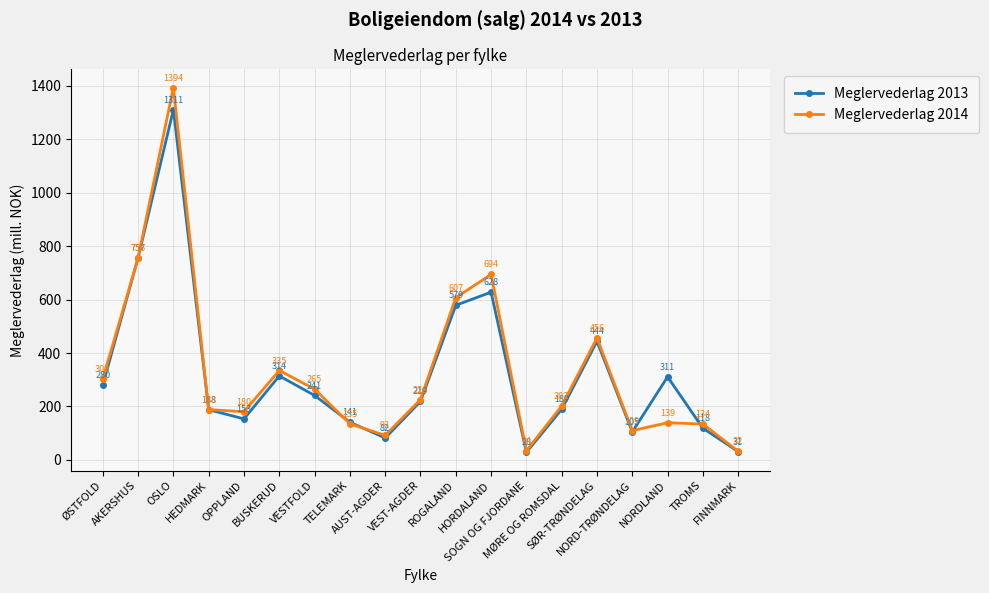

How many intersections are there between Meglervederlag 2013 and Meglervederlag 2014?

6